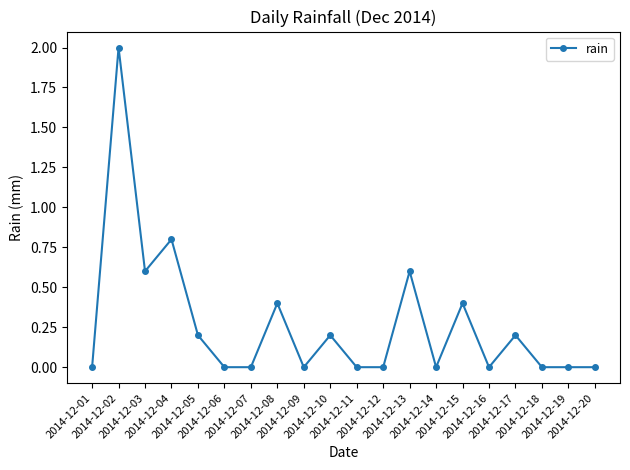

How many data points does each series have?

20